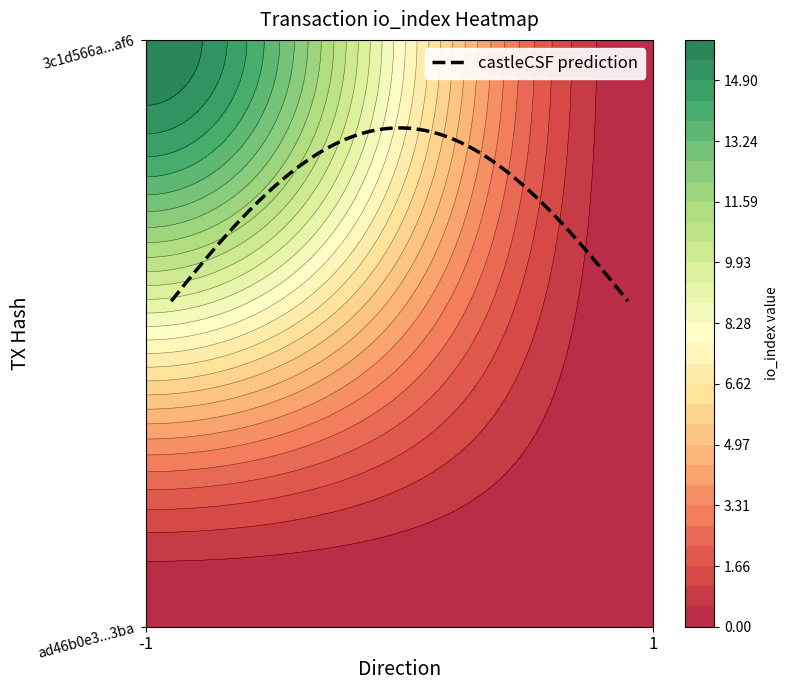

What is the total value across all series at io_index?

16